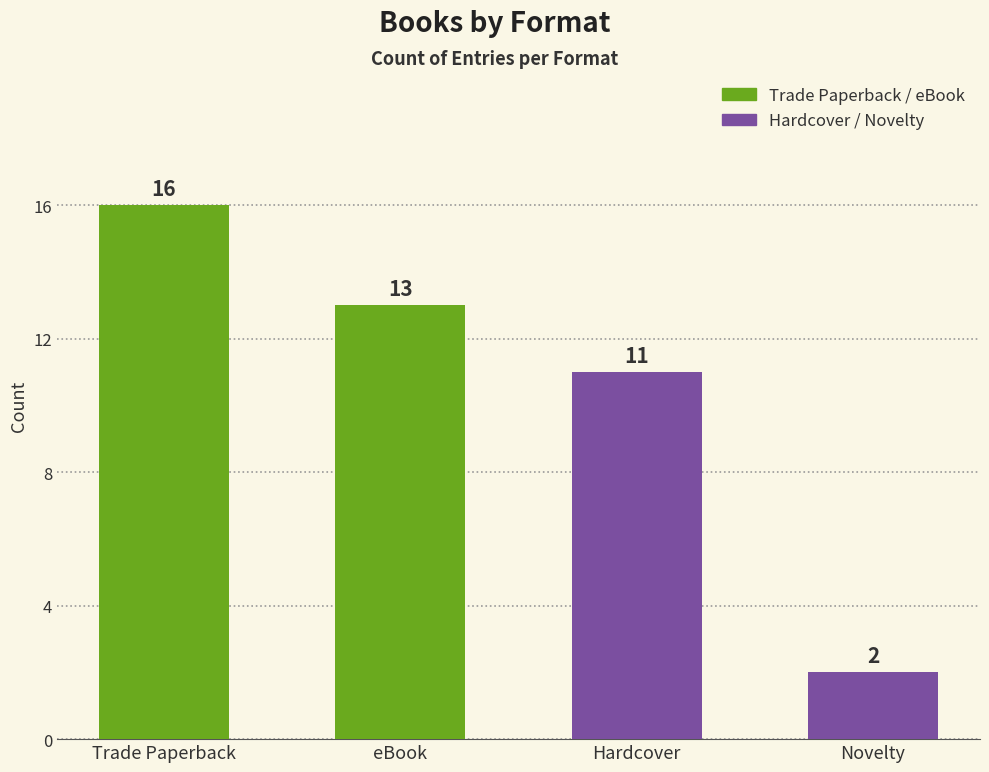

Where does the data first go above 13?

Trade Paperback